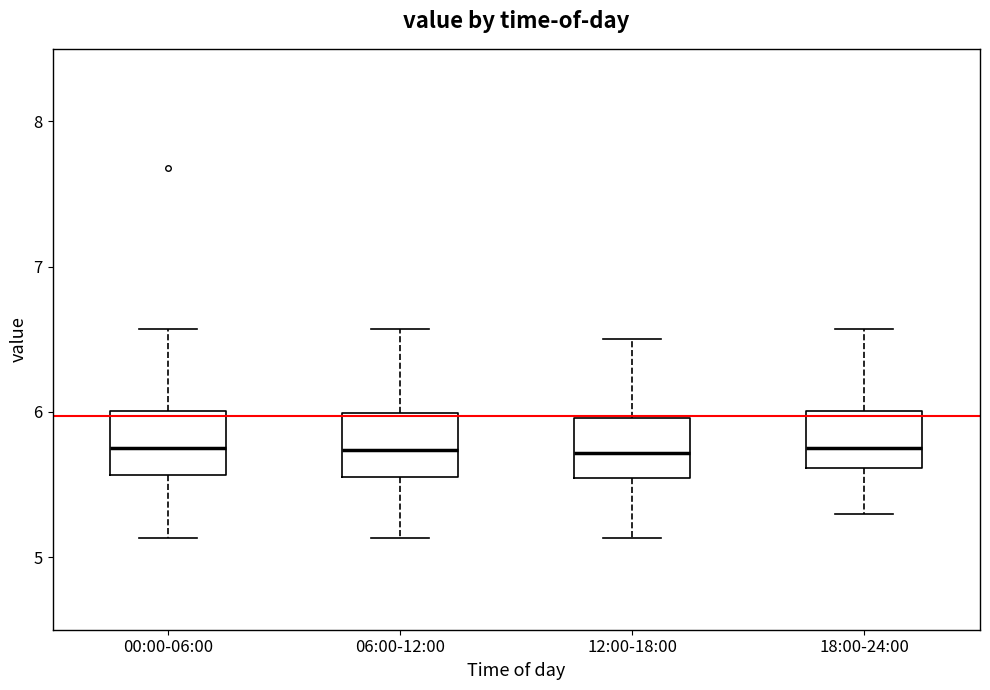

Where does the median line of the box for 12:00-18:00 sit on the y-axis? The values are not printed on the chart, so give them approximately, as read against the axis.

5.7